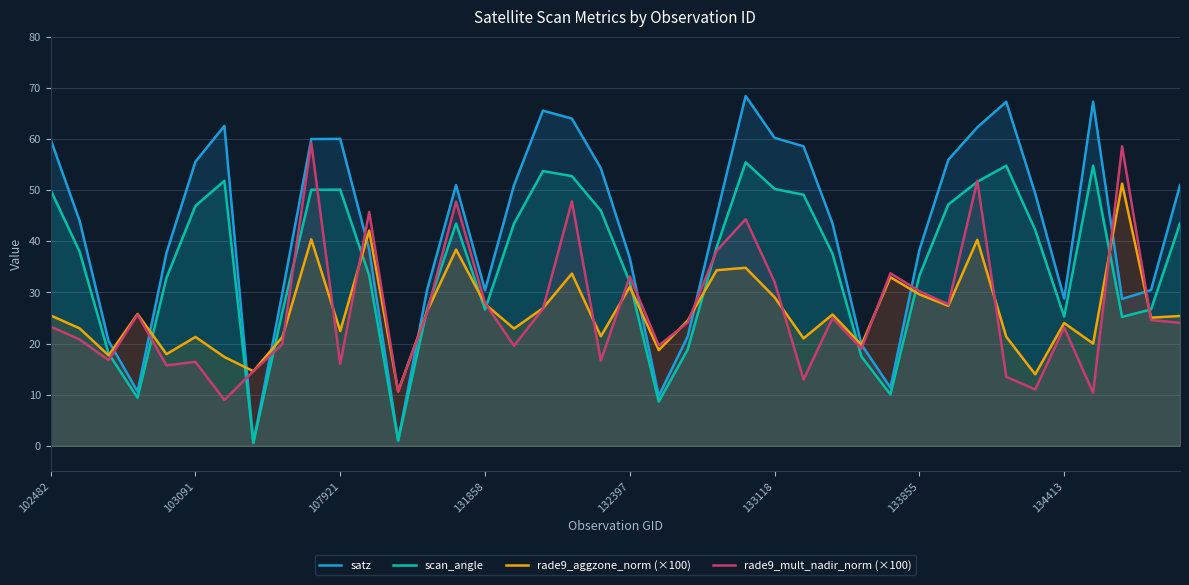

Rank the series by their maximum value, from lowest to highest.

rade9_aggzone_norm (×100), scan_angle, rade9_mult_nadir_norm (×100), satz